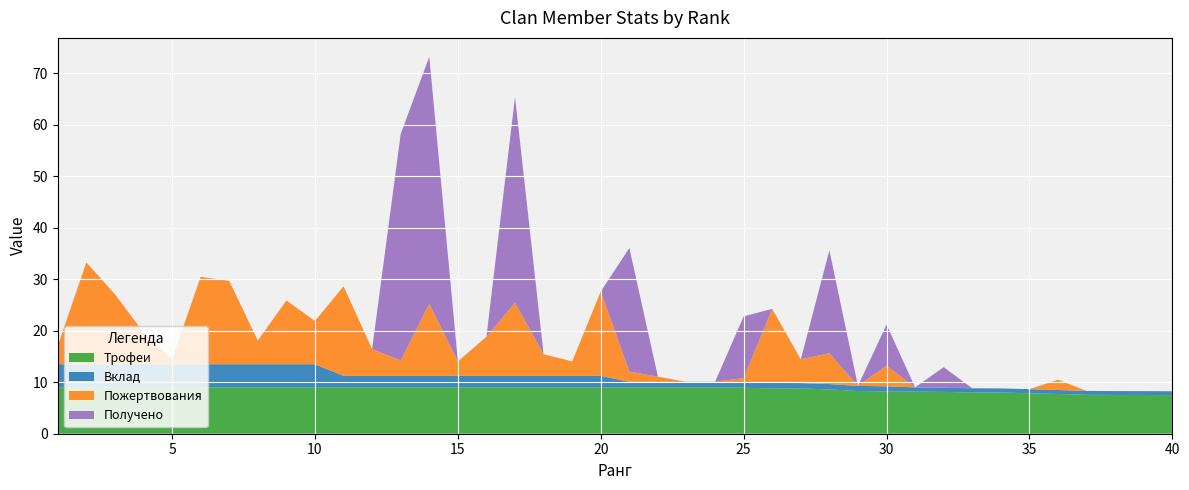

Reading left to right, what are all the values shown in this chart?

Пожертвования: 36	198	136	62	10	170	162	46	124	84	174	52	30	140	28	76	142	42	28	164	20	10	0	0	8	144	46	60	0	40	0	0	0	0	0	20	0	0	0	0
Вклад: 4500	4500	4500	4500	4500	4500	4500	4500	4500	4500	2250	2250	2250	2250	2250	2250	2250	2250	2250	2250	1080	1080	1080	1080	1072	1056	1055	1033	995	987	818	812	802	800	787	772	756	753	752	750
Трофеи: 9000	9000	9000	9000	9000	9000	9000	9000	9000	9000	9000	9000	9000	9000	9000	9000	9000	9000	9000	9000	9000	9000	9000	9000	8935	8803	8792	8611	8293	8227	8185	8123	8027	8000	7871	7723	7560	7532	7528	7500
Получено: 0	0	0	0	0	0	0	0	0	0	0	0	440	480	0	0	400	0	0	0	240	0	0	0	120	0	0	200	0	80	0	40	0	0	0	0	0	0	0	0